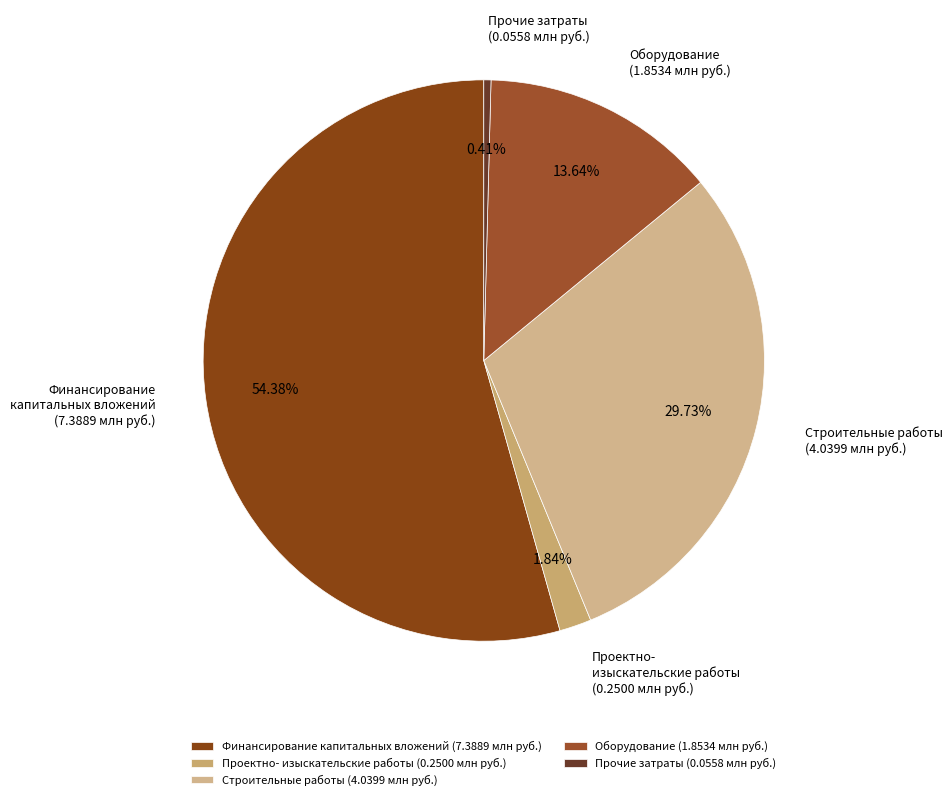

Count the number of slices in the pie.

5